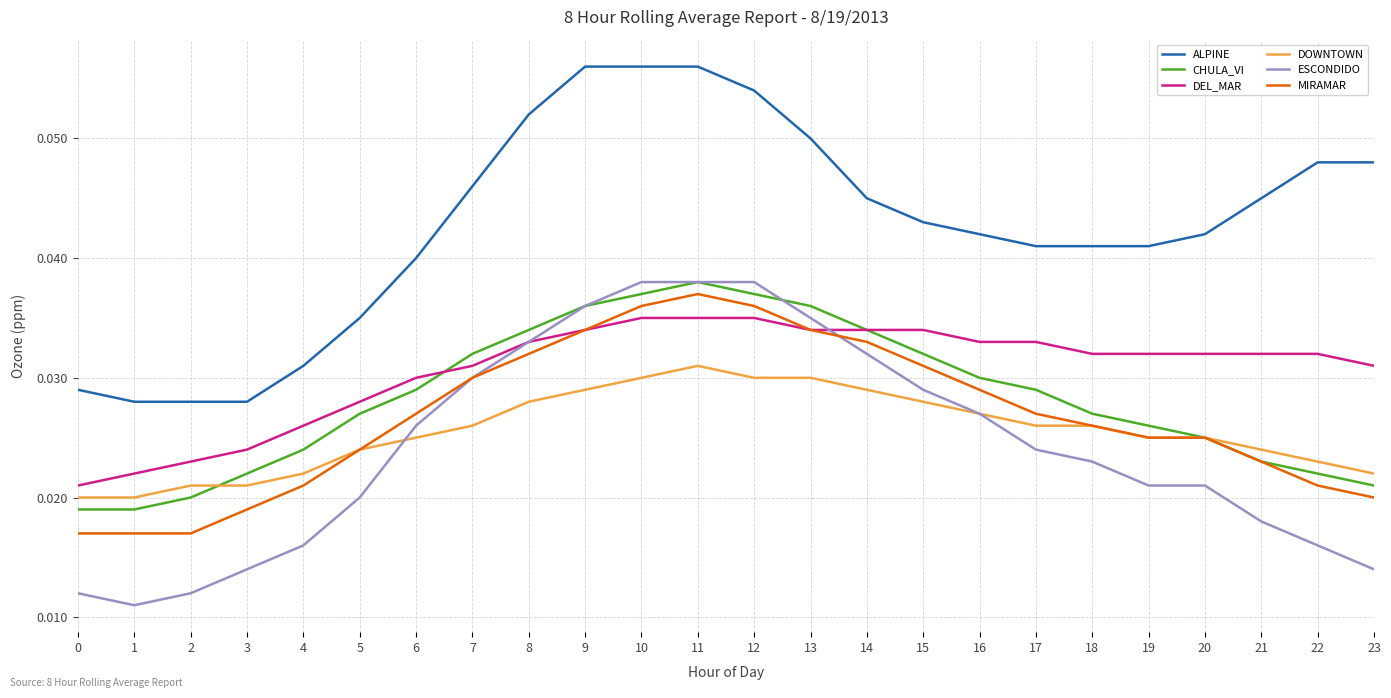

What is the sum of all DEL_MAR values?

0.7